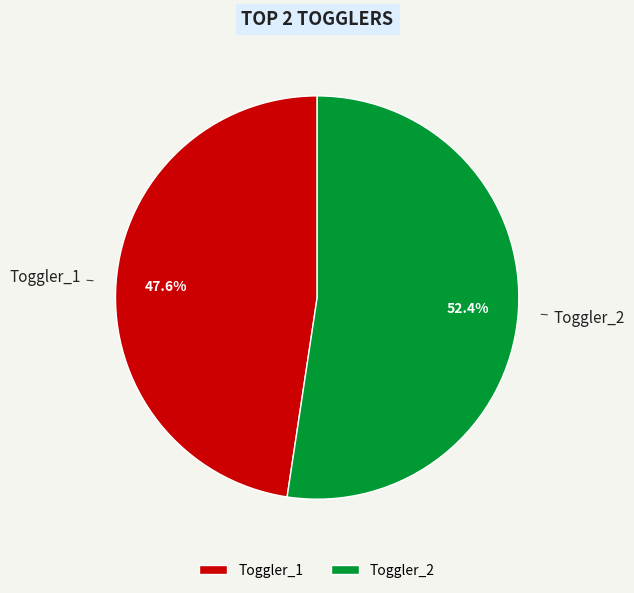

The Toggler_1 slice represents 48% of the pie. True or false?

True